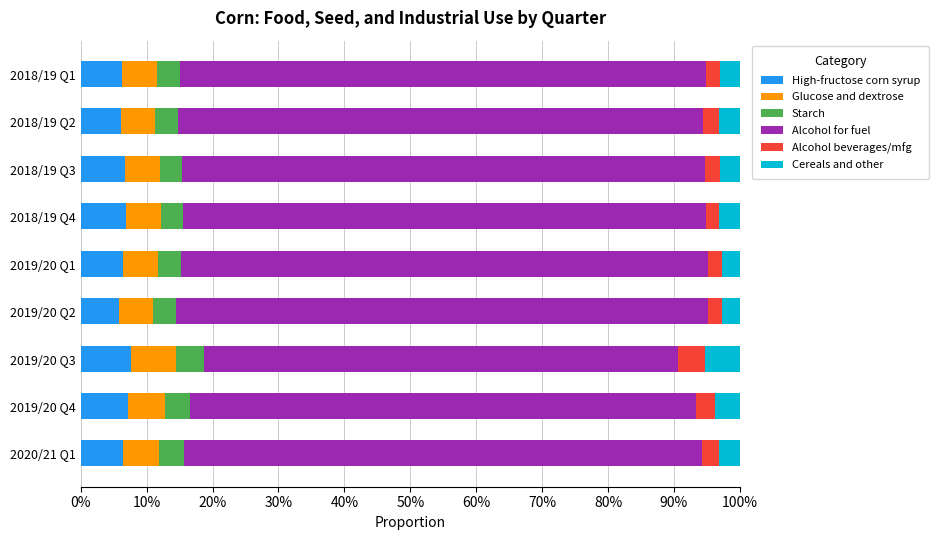

What are all the series names shown in the legend?

High-fructose corn syrup, Glucose and dextrose, Starch, Alcohol for fuel, Alcohol beverages/mfg, Cereals and other